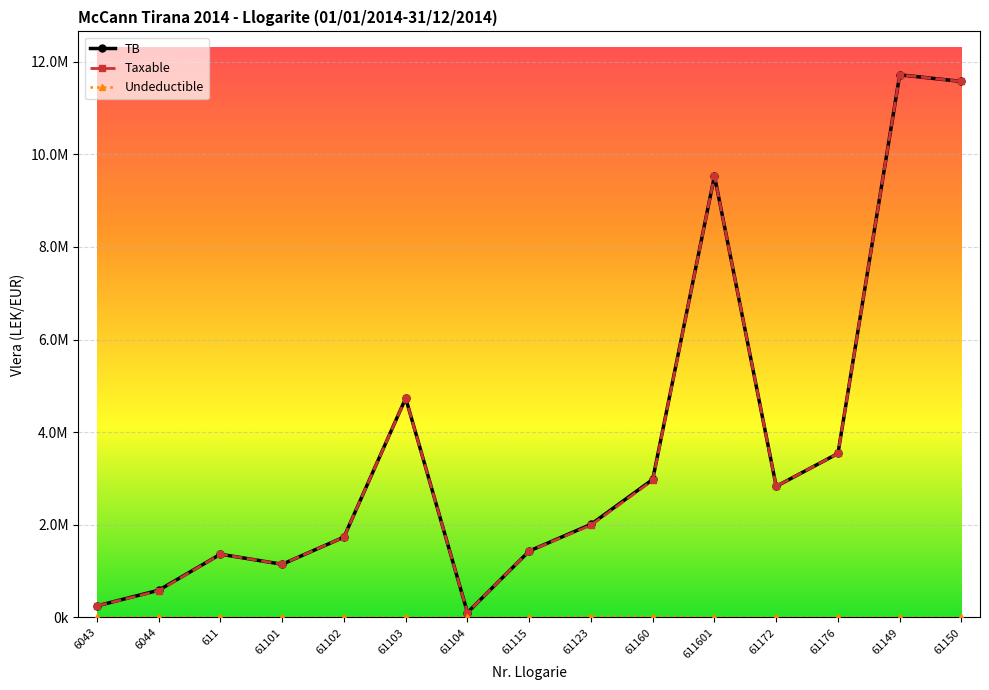

Is this an area chart (filled region under the line)?

No